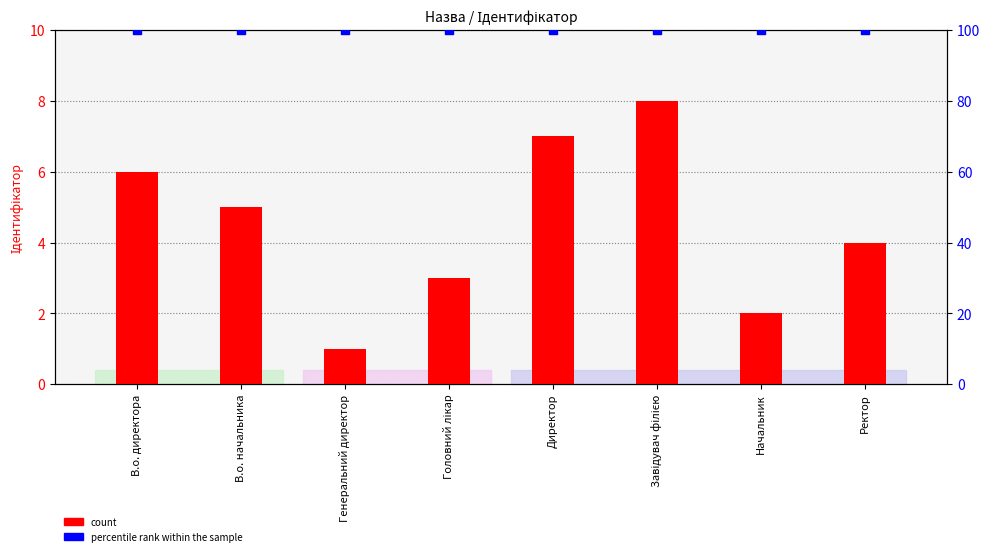

What are all the series names shown in the legend?

count, percentile rank within the sample